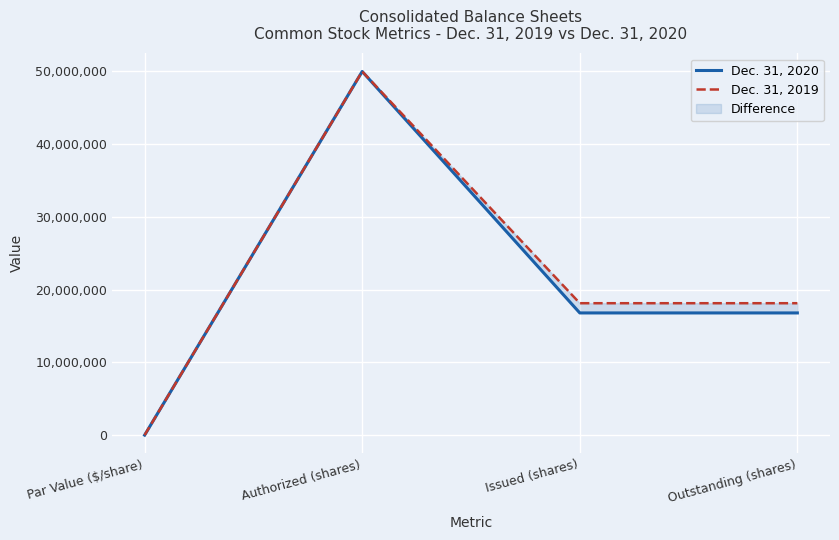

What is the difference between the second highest and minimum values in the Dec. 31, 2019 series?

18137167